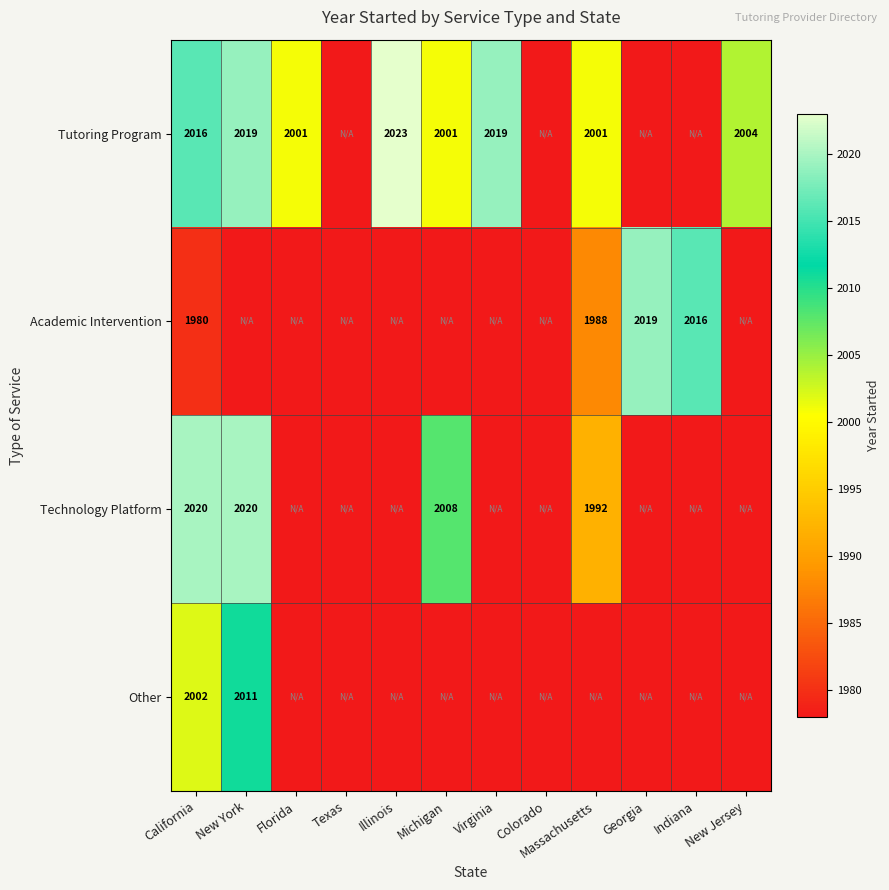

What is the sum of the Tutoring Program values at Illinois and Massachusetts?

4024